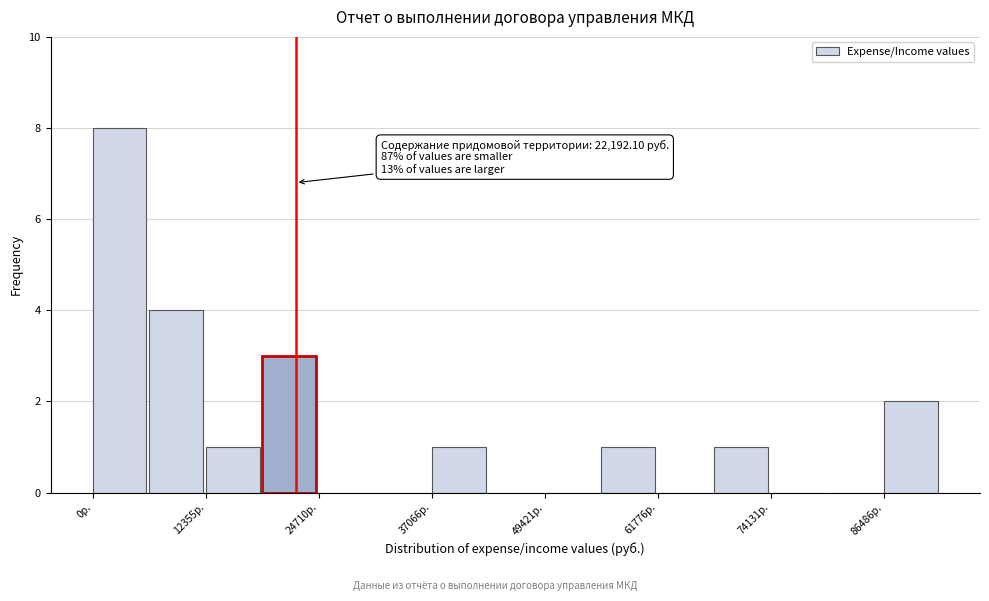

Around what value on the x-axis is the tallest bar? Give the approximate position of its centre, as read against the axis.

2000